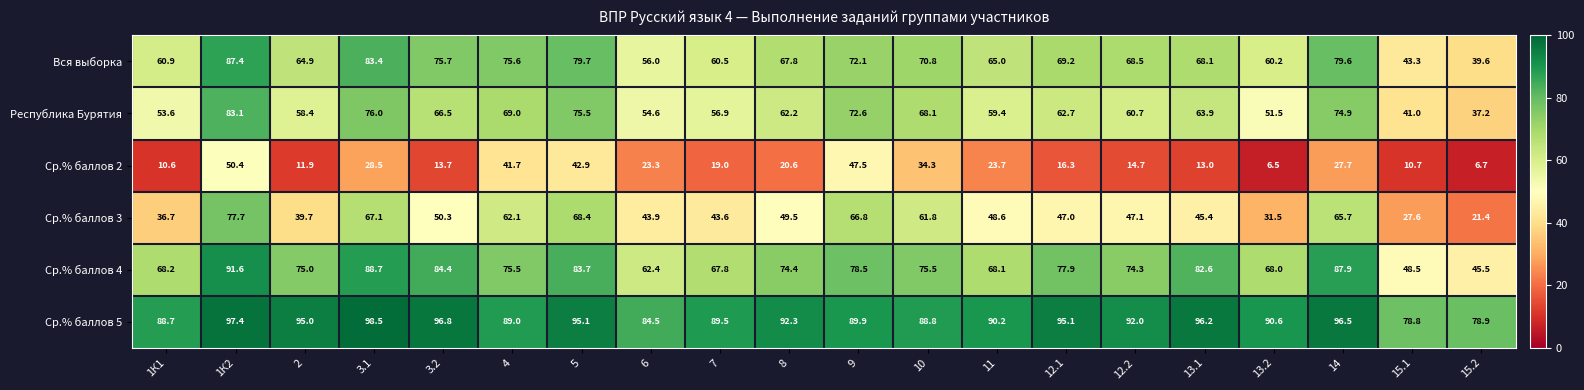

At which category does the chart reach its minimum across all series?

13.2